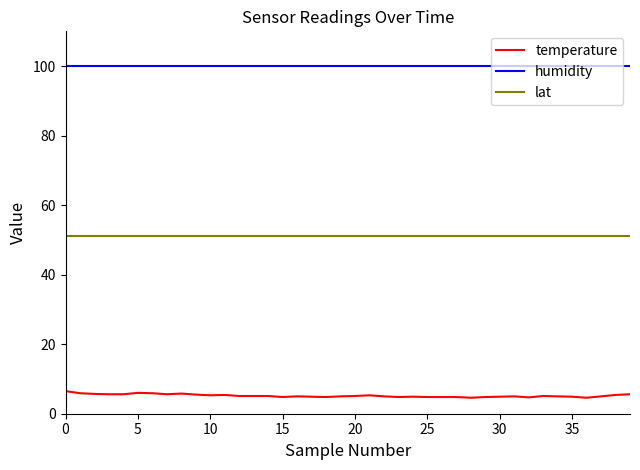

List the series in order of their overall mean, highest first.

humidity, lat, temperature